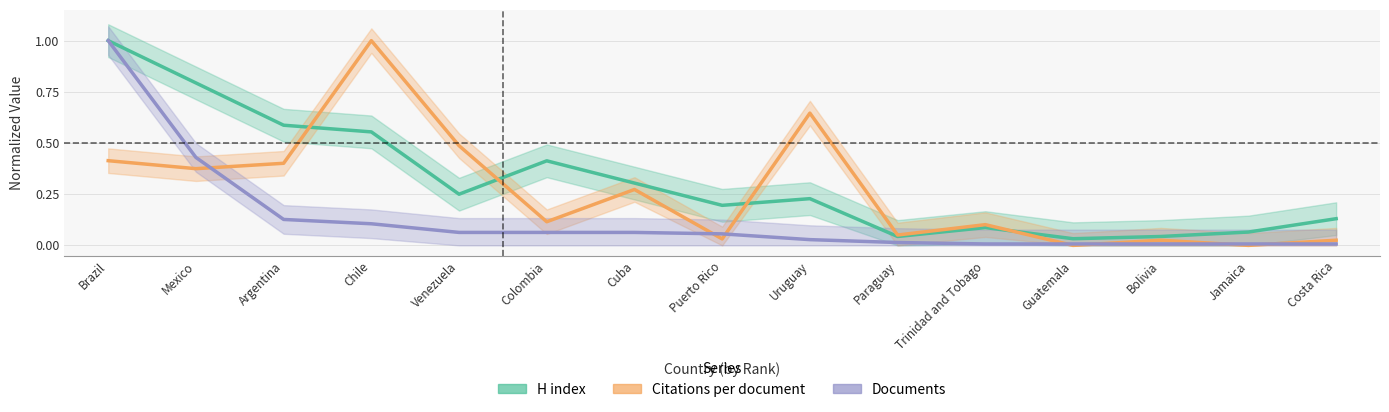

List the series in order of their overall mean, lowest first.

Documents, Citations per document, H index